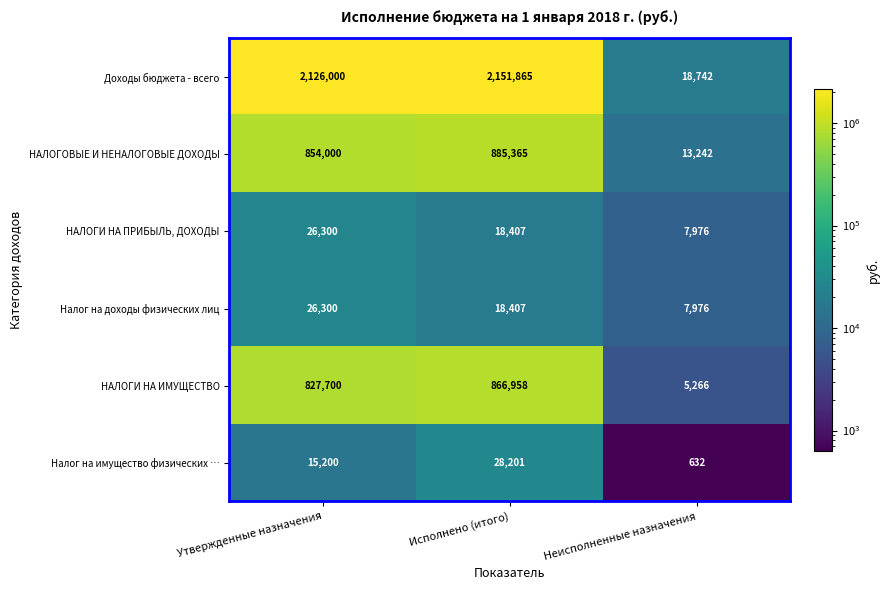

What is the spread (max minus min) of values at Неисполненные назначения?

18110